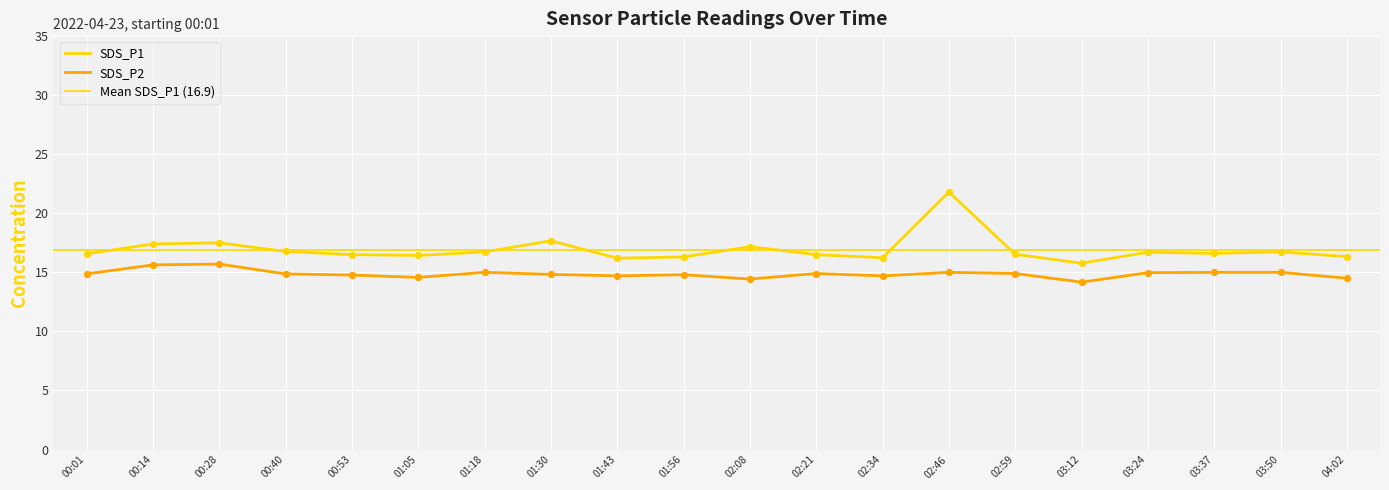

At how many categories does at least one series exceed 19?

1